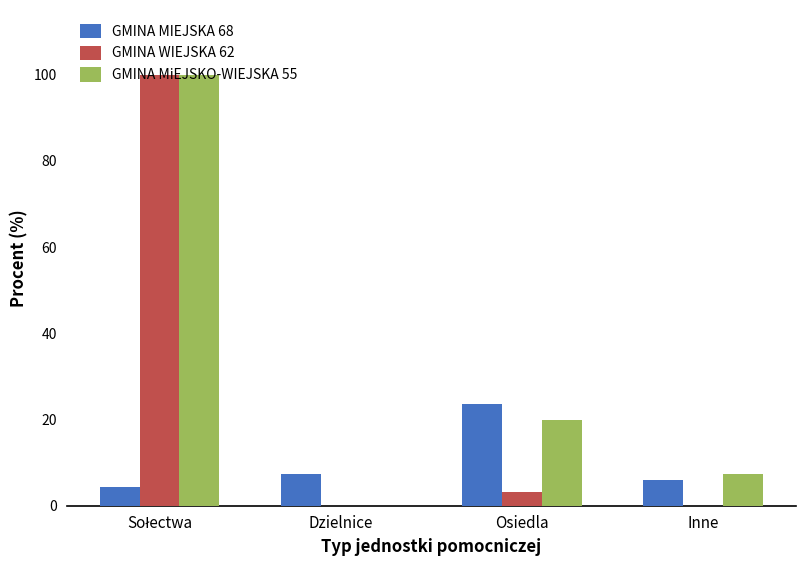

The value of GMINA MIEJSKA 68 at Dzielnice is 7.4. True or false?

True